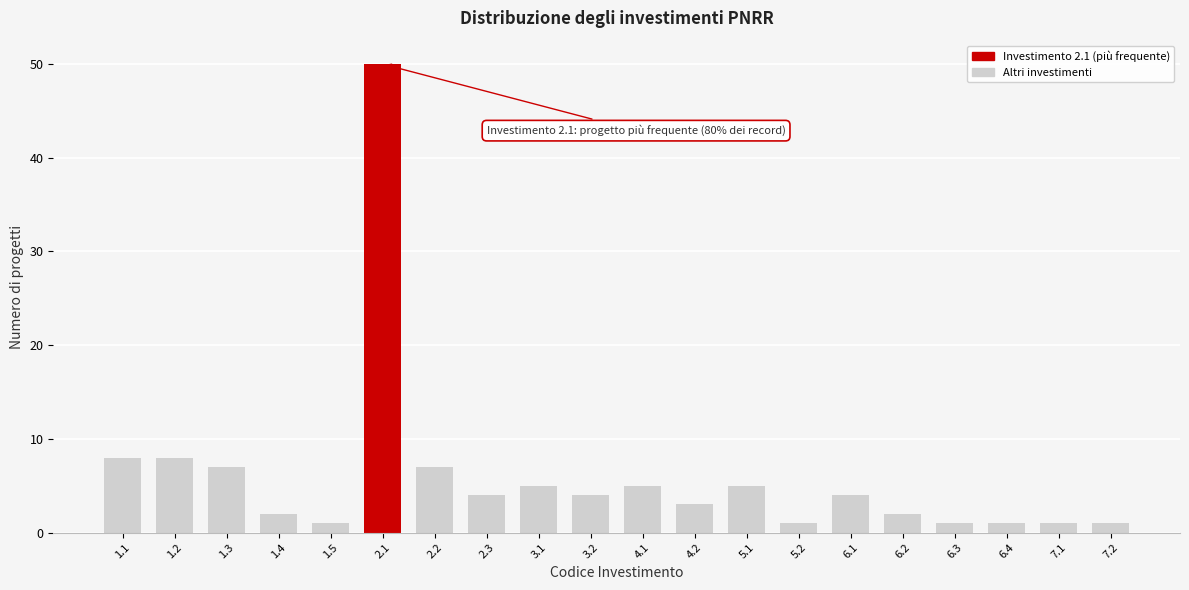

Reading right to left, transcribe all the data shown in this chart.

7.2=1	7.1=1	6.4=1	6.3=1	6.2=2	6.1=4	5.2=1	5.1=5	4.2=3	4.1=5	3.2=4	3.1=5	2.3=4	2.2=7	2.1=50	1.5=1	1.4=2	1.3=7	1.2=8	1.1=8